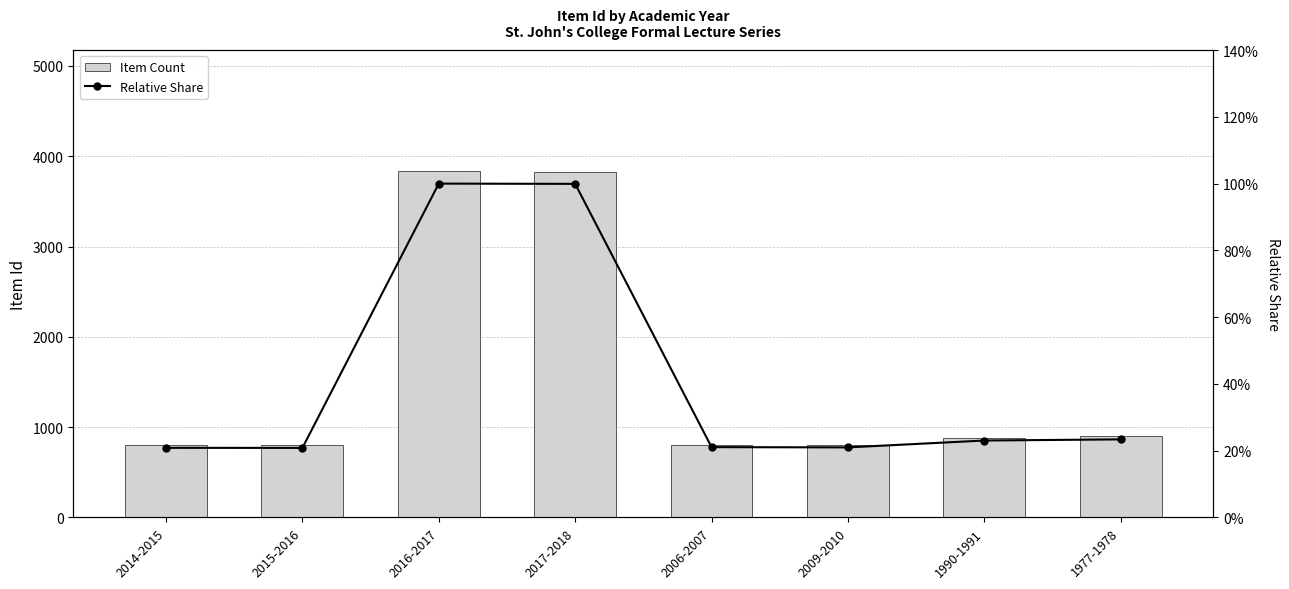

How many data points does each series have?

8